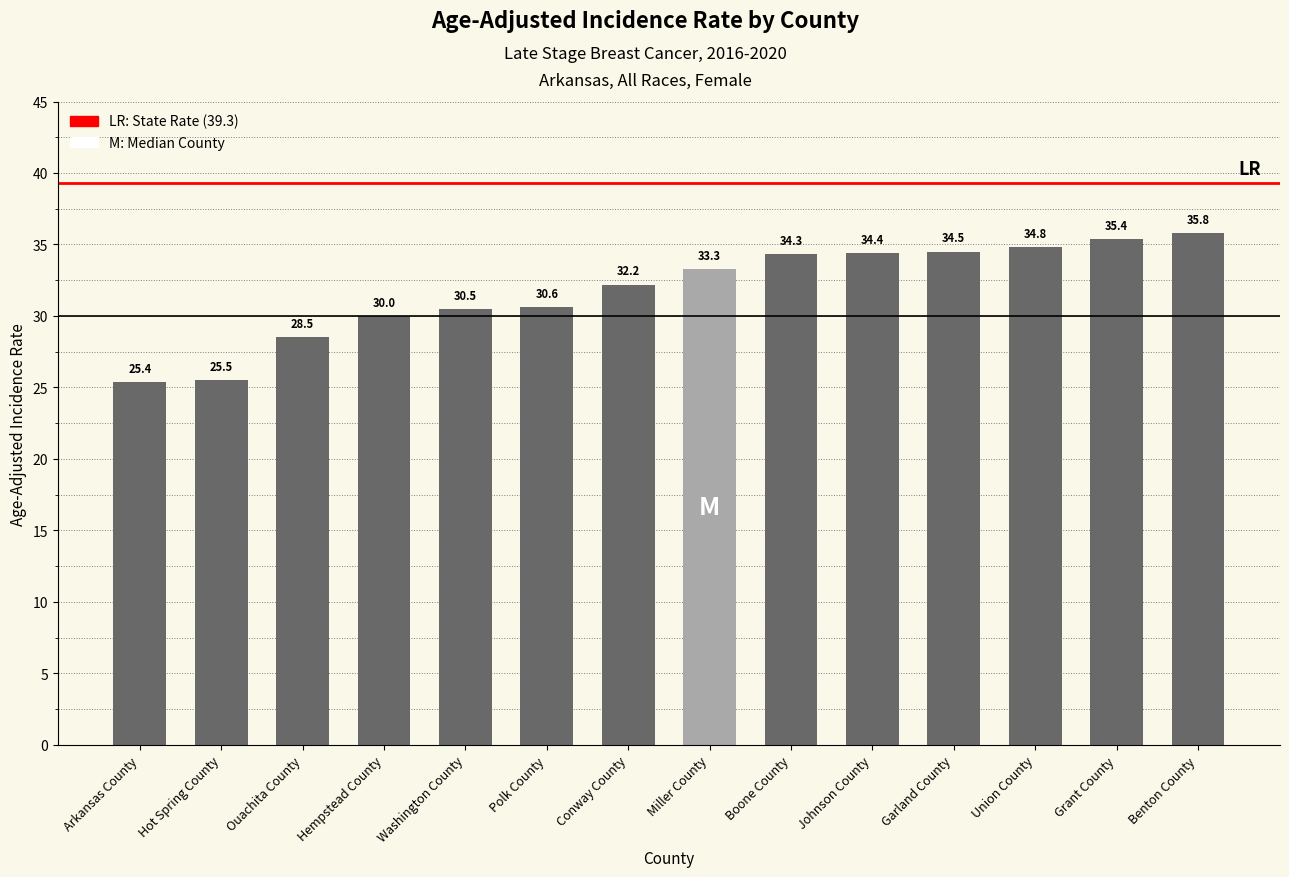

List the labels in order of value, smallest first.

Arkansas County, Hot Spring County, Ouachita County, Hempstead County, Washington County, Polk County, Conway County, Miller County, Boone County, Johnson County, Garland County, Union County, Grant County, Benton County